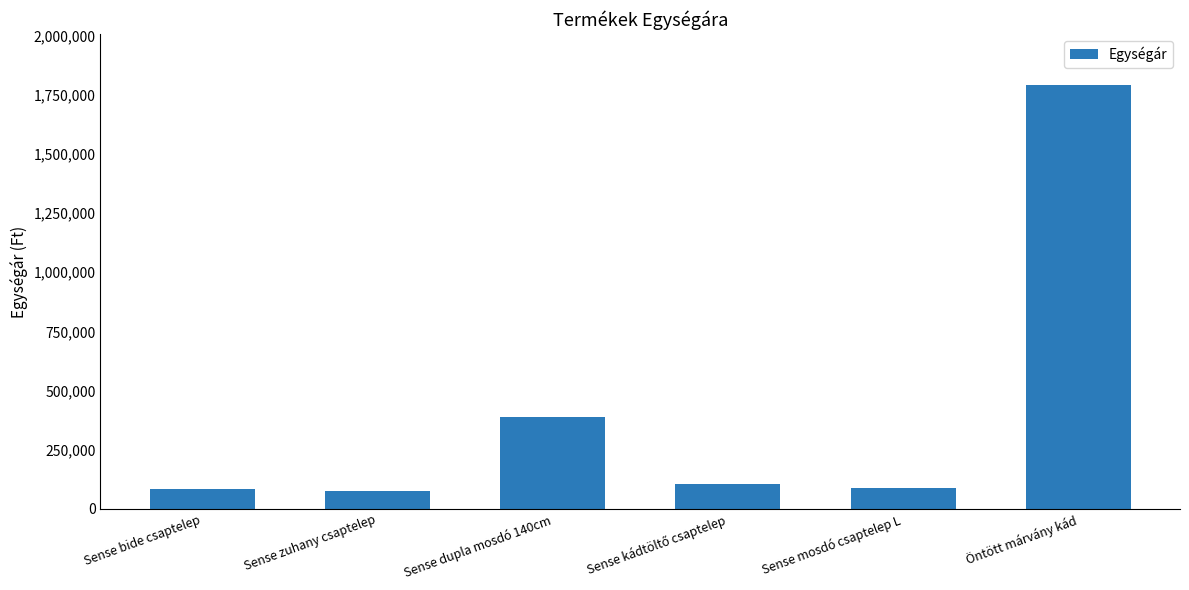

The chart shows a value of 157596 at Sense mosdó csaptelep L. True or false?

False